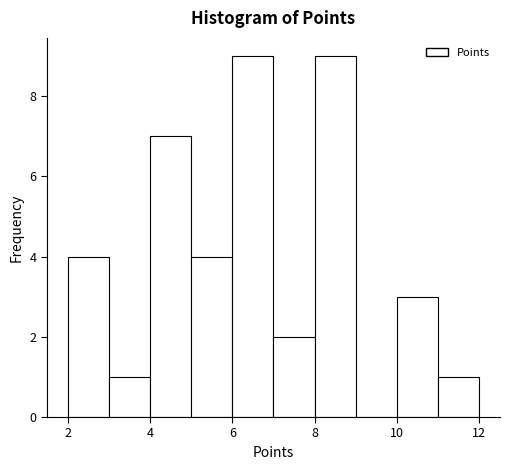

Reading left to right, list every bar in this chart as the range it spans on the x-axis followed by its height. The values are not printed on the chart, so give them approximately, as read against the axis.

2 to 3: 4
3 to 4: 1
4 to 5: 7
5 to 6: 4
6 to 7: 9
7 to 8: 2
8 to 9: 9
9 to 10: 0
10 to 11: 3
11 to 12: 1